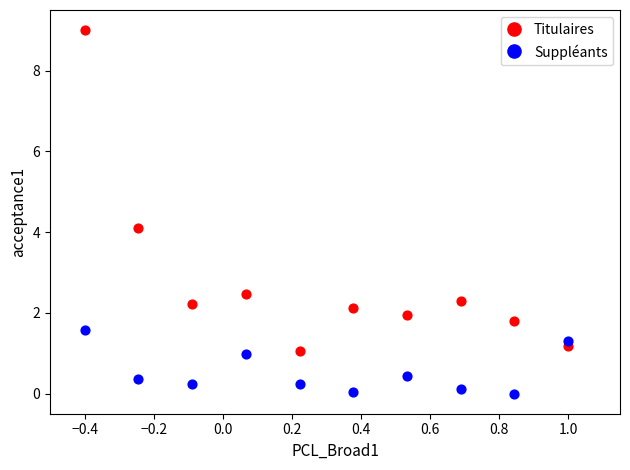

Which series reaches the minimum Y coordinate?

Suppléants